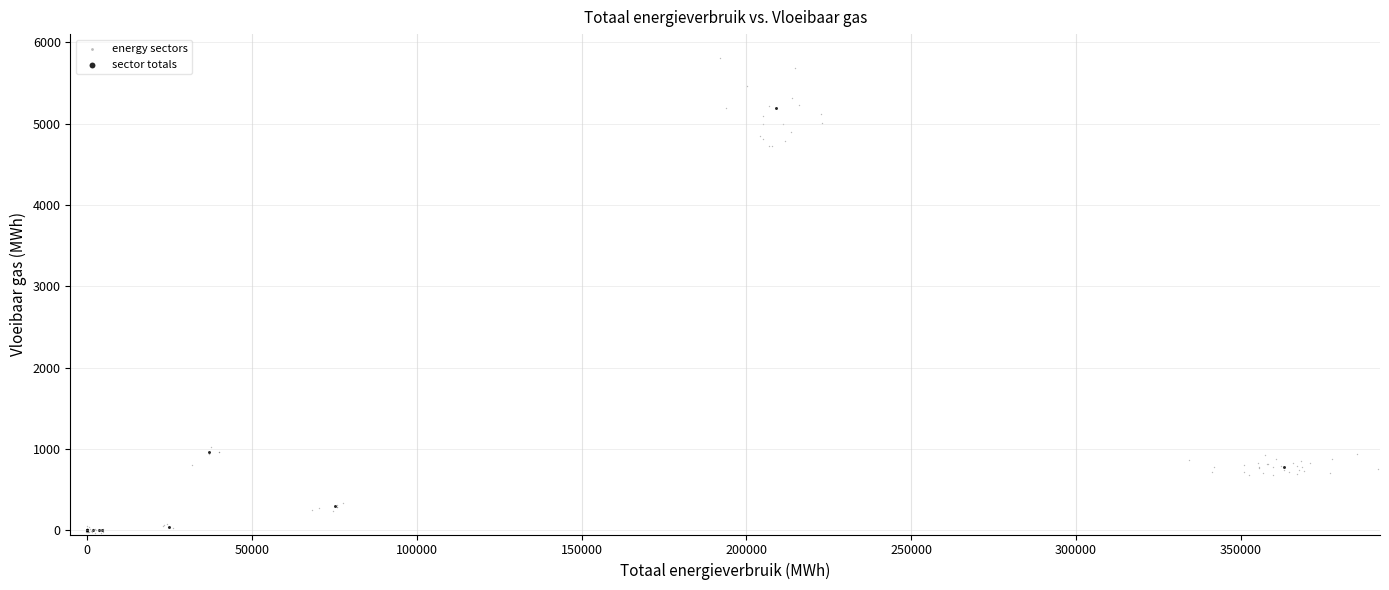

Which series reaches the maximum Y coordinate?

energy sectors